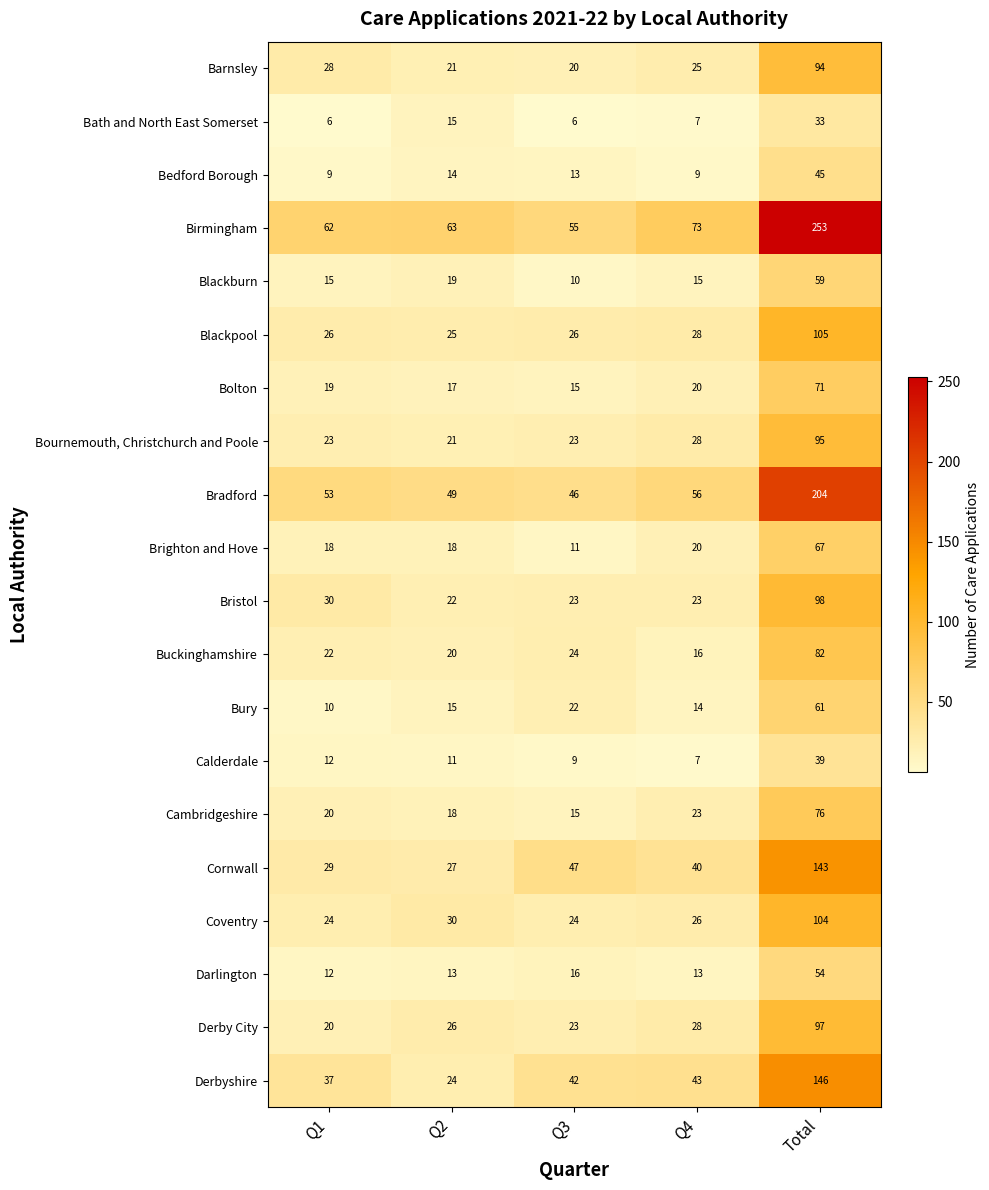

List the series in order of their peak value, highest first.

Birmingham, Bradford, Derbyshire, Cornwall, Blackpool, Coventry, Bristol, Derby City, Bournemouth, Christchurch and Poole, Barnsley, Buckinghamshire, Cambridgeshire, Bolton, Brighton and Hove, Bury, Blackburn, Darlington, Bedford Borough, Calderdale, Bath and North East Somerset